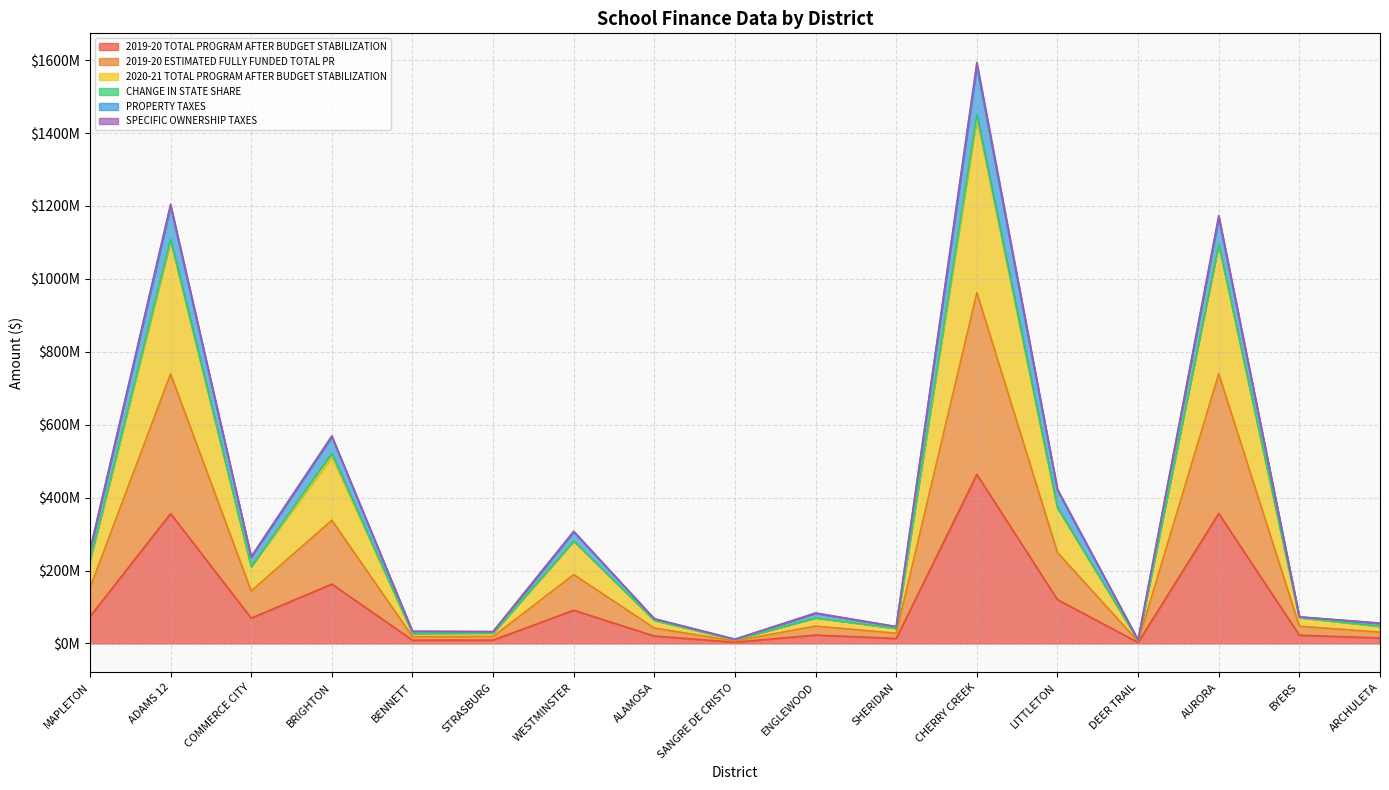

True or false: 2020-21 TOTAL PROGRAM AFTER BUDGET STABILIZATION and 2019-20 TOTAL PROGRAM AFTER BUDGET STABILIZATION cross at least once.

False